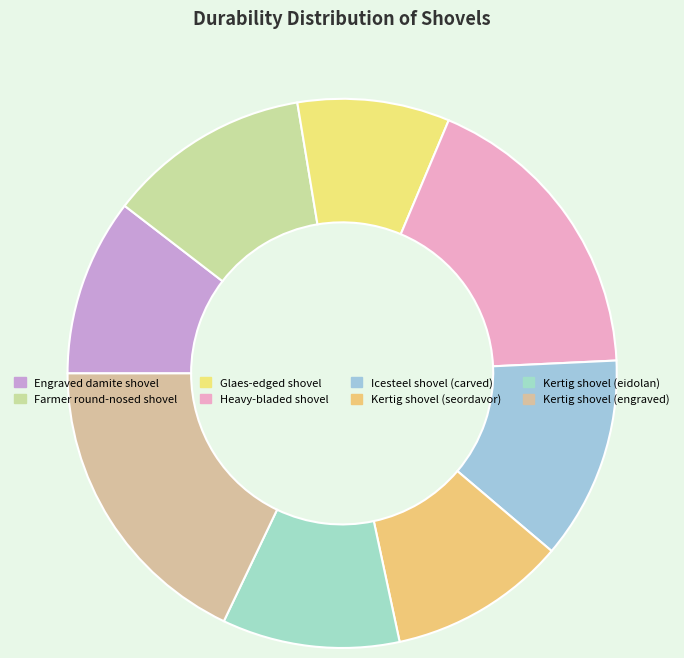

To the nearest percent, what percentage of the pie is Kertig shovel (engraved)?

18%